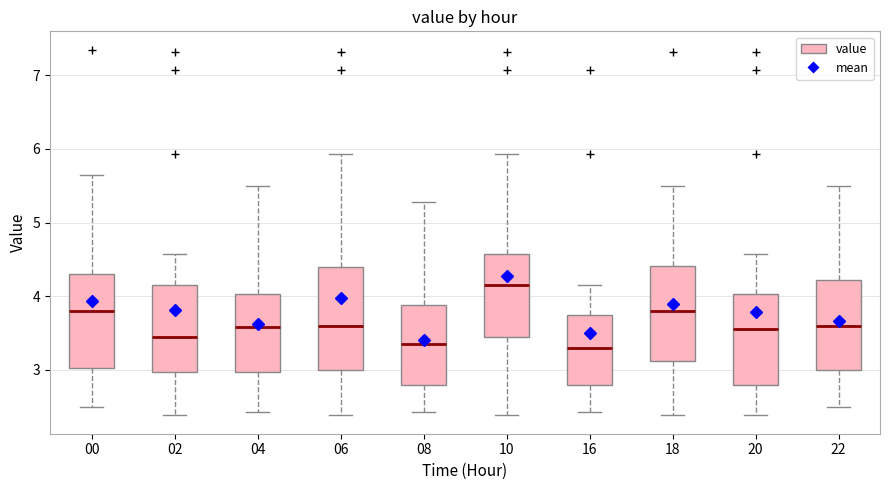

Reading left to right, read every box against the y-axis: the position of its median line, the range the box covers, and the ends of its whiskers. The values are not printed on the chart, so give them approximately, as read against the axis.

00: median 3.8, box 3.0 to 4.3, whiskers 2.5 to 5.7
02: median 3.5, box 3.0 to 4.2, whiskers 2.4 to 4.6
04: median 3.6, box 3.0 to 4.0, whiskers 2.4 to 5.5
06: median 3.6, box 3.0 to 4.4, whiskers 2.4 to 5.9
08: median 3.4, box 2.8 to 3.9, whiskers 2.4 to 5.3
10: median 4.2, box 3.4 to 4.6, whiskers 2.4 to 5.9
16: median 3.3, box 2.8 to 3.8, whiskers 2.4 to 4.2
18: median 3.8, box 3.1 to 4.4, whiskers 2.4 to 5.5
20: median 3.6, box 2.8 to 4.0, whiskers 2.4 to 4.6
22: median 3.6, box 3.0 to 4.2, whiskers 2.5 to 5.5